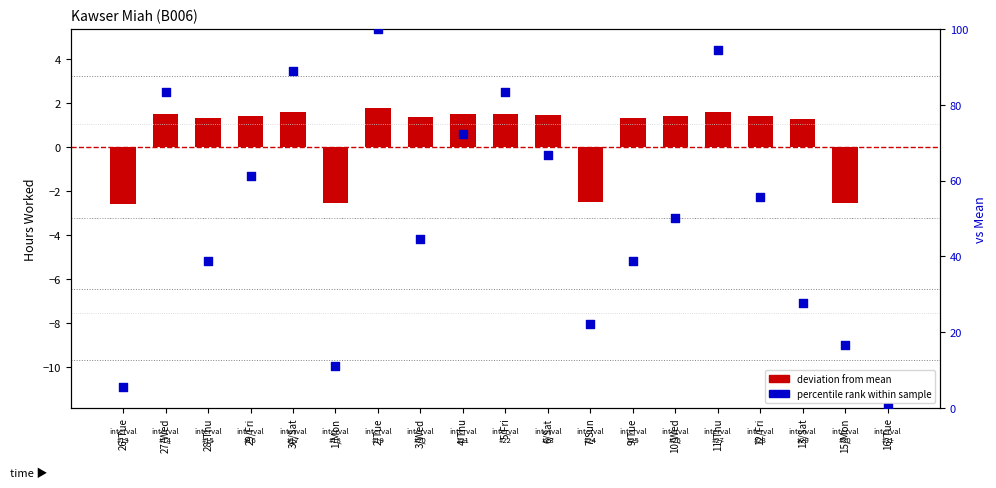

At how many categories does at least one series exceed -1?

19